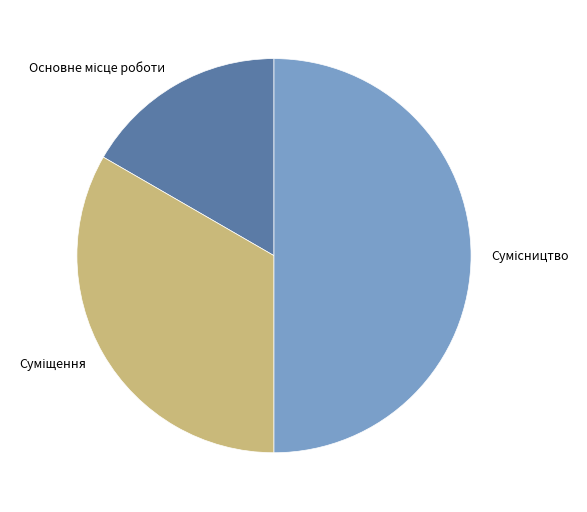

Between Сумісництво and Основне місце роботи, which is larger?

Сумісництво